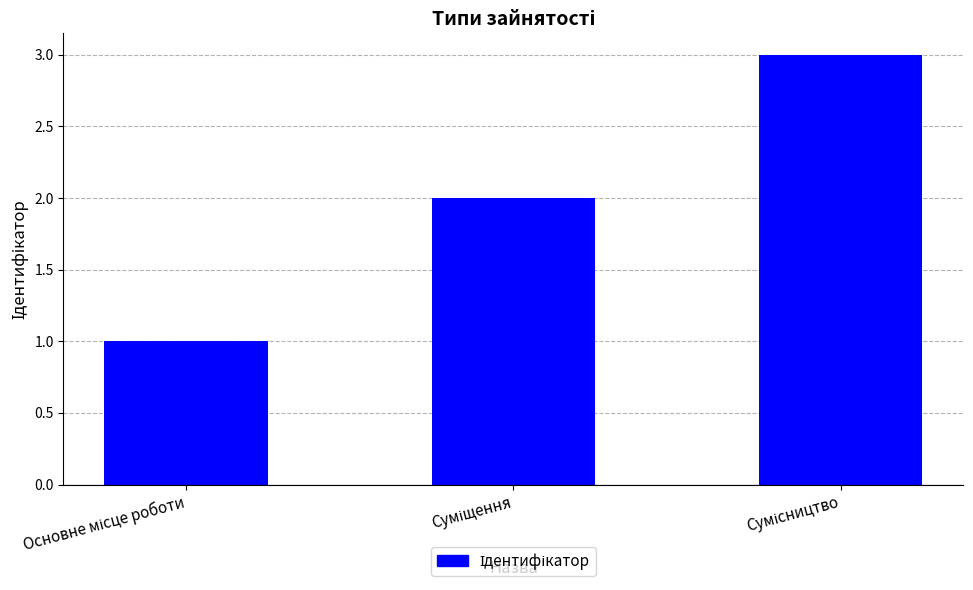

Does the chart contain stacked bars?

No